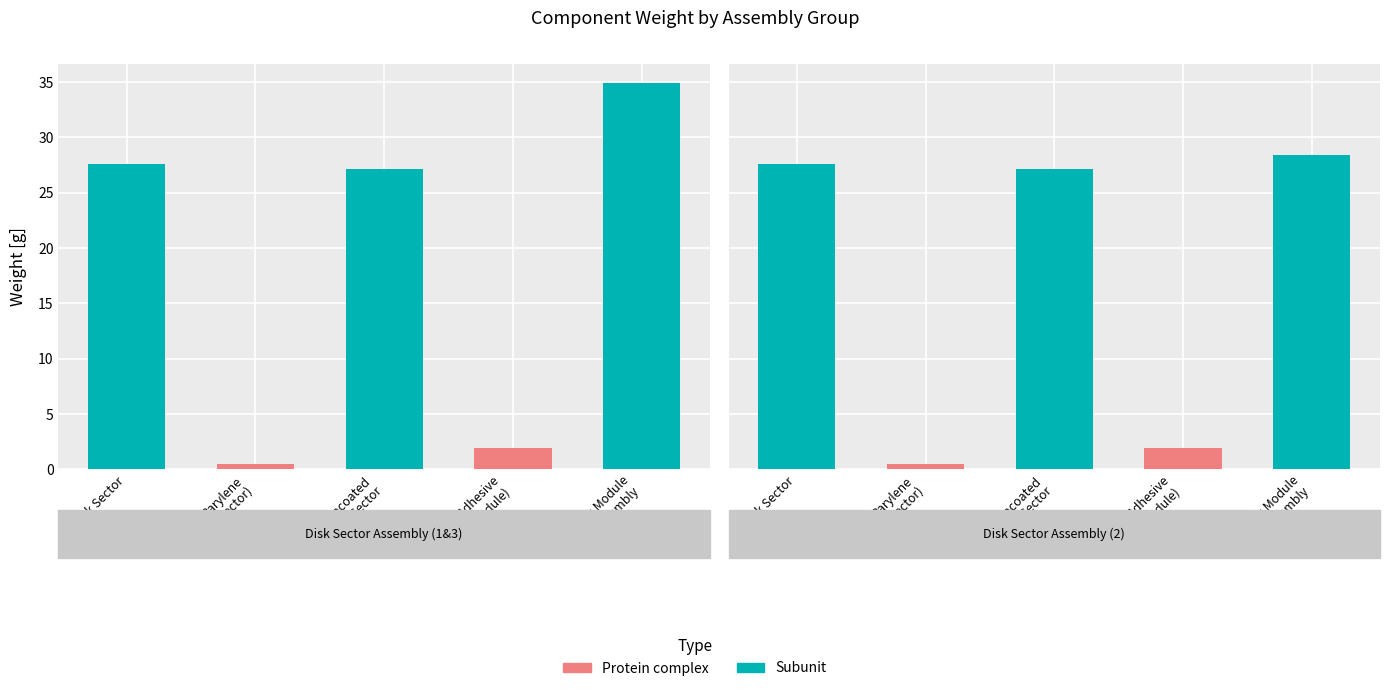

True or false: Weight [g] has a value of 14.1 at Disk Module
Assembly.

False